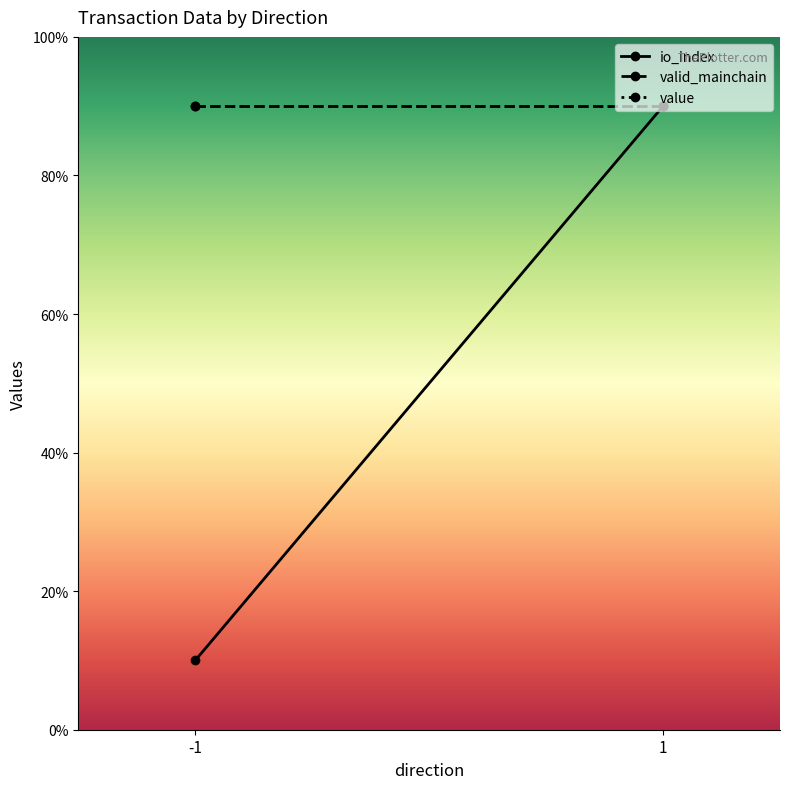

True or false: io_index has a value of 45 at 1.

False